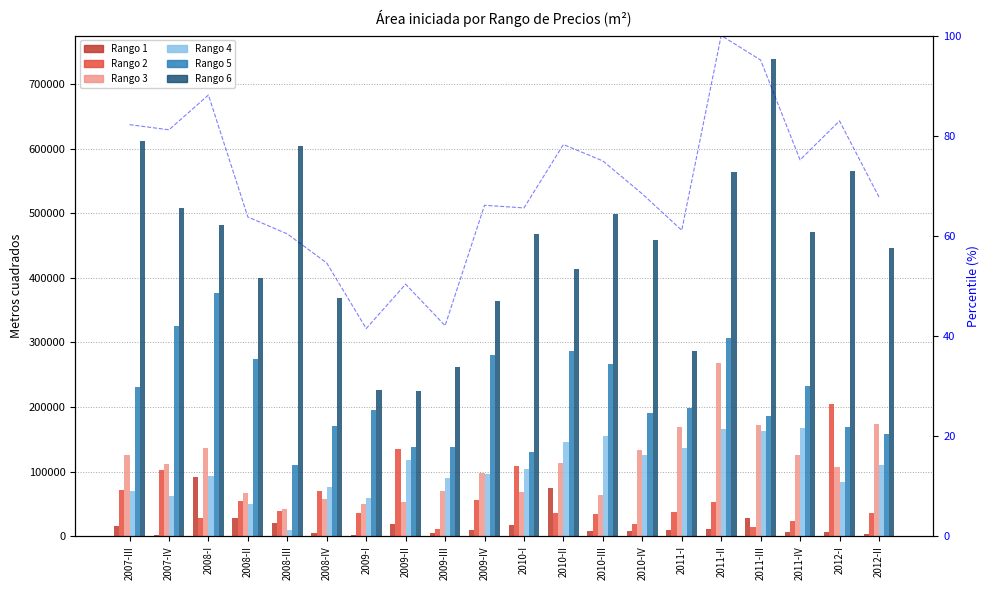

Between 2010-IV and 2007-IV, which is larger?

2010-IV